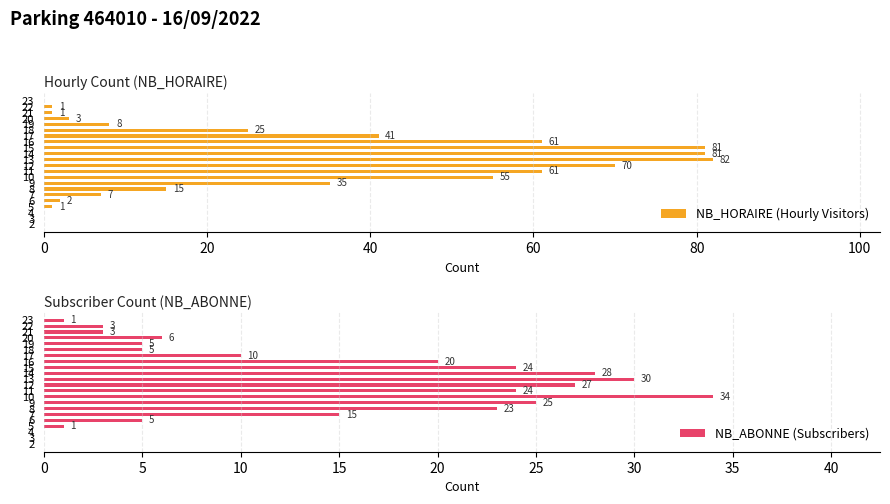

Where is NB_ABONNE (Subscribers) nearest to the value 17?

7